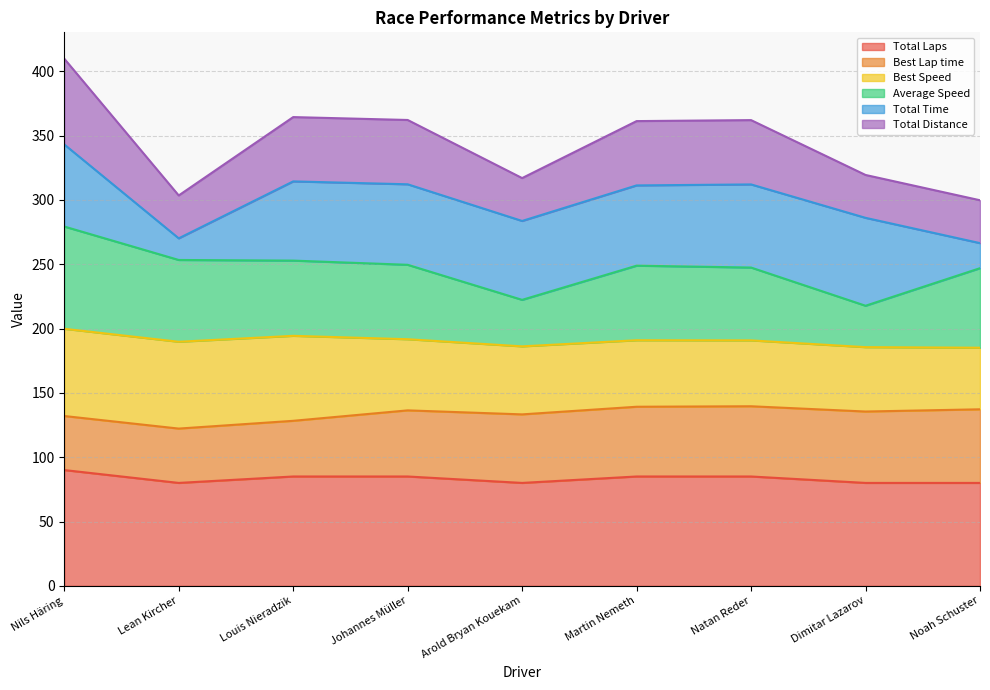

What is the minimum value for Total Laps?

80.0